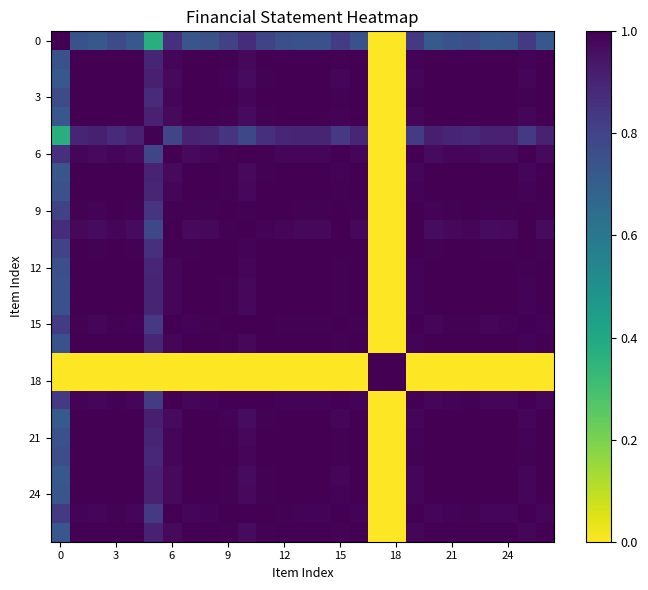

How many categories are shown in the chart?

27